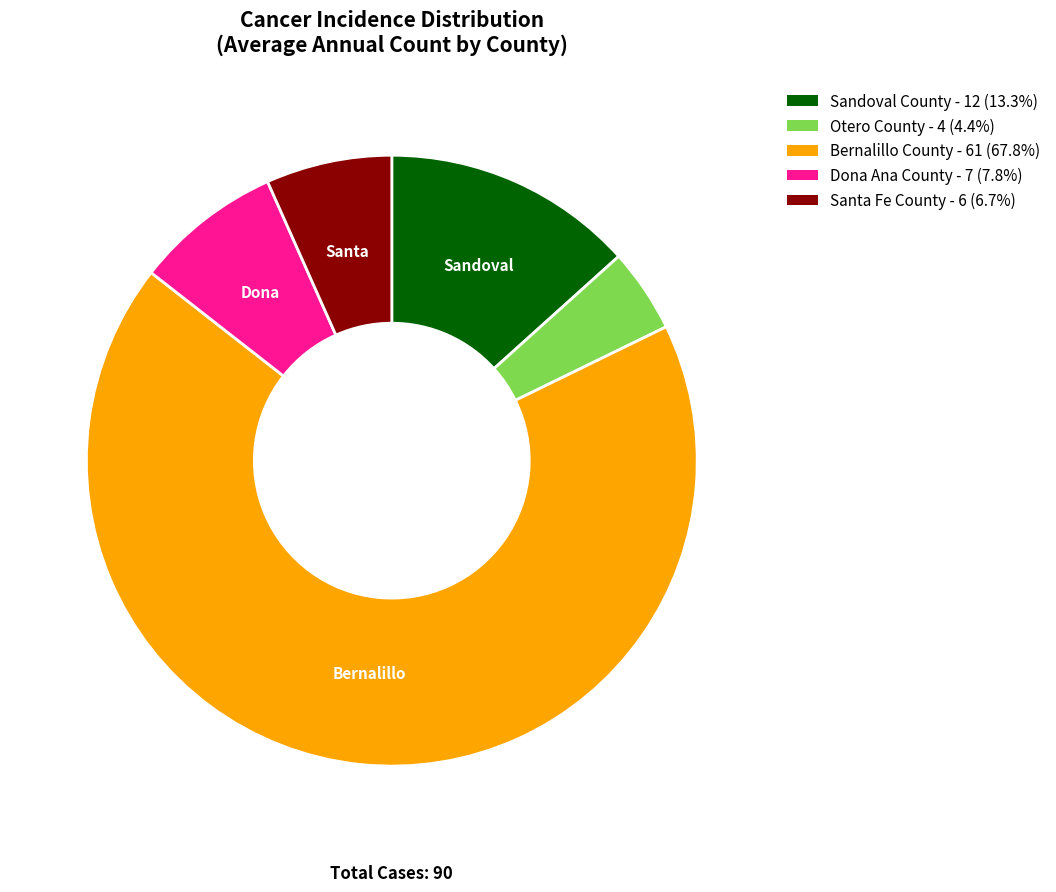

What is the majority slice?

Bernalillo County